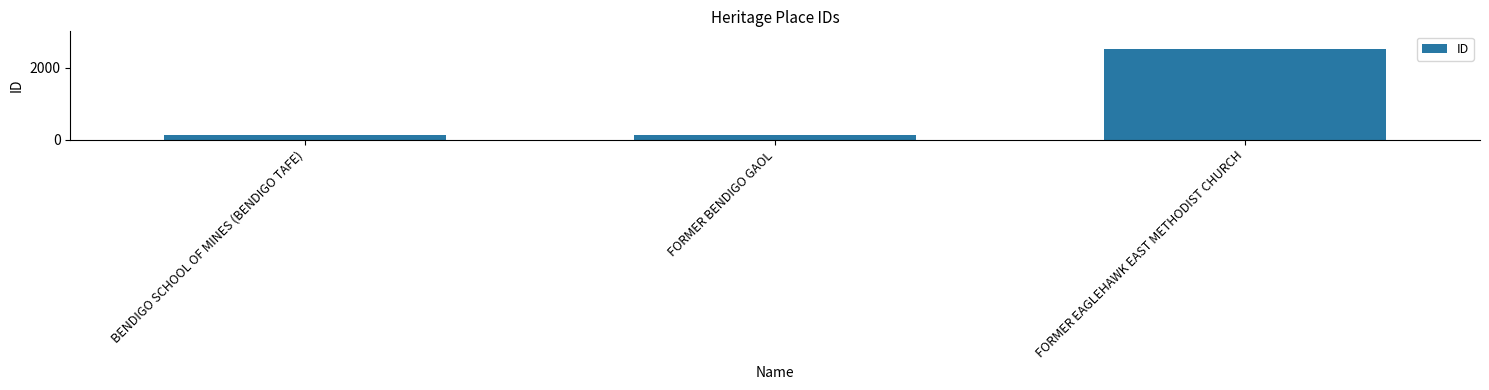

What is the average value?

925